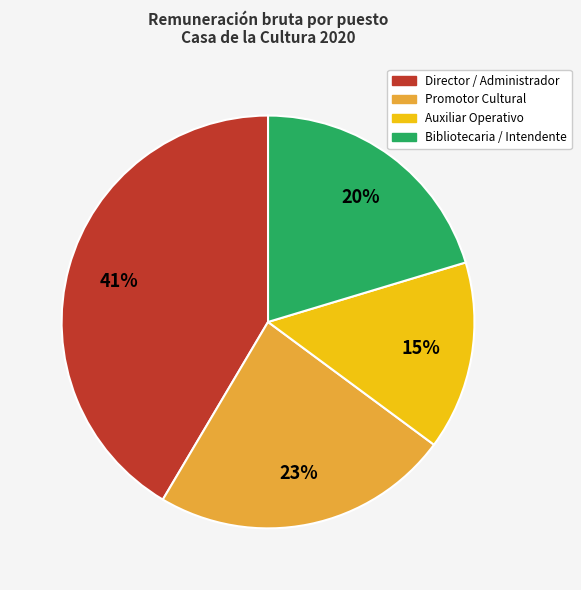

Which category has the smallest portion of the pie?

Auxiliar Operativo